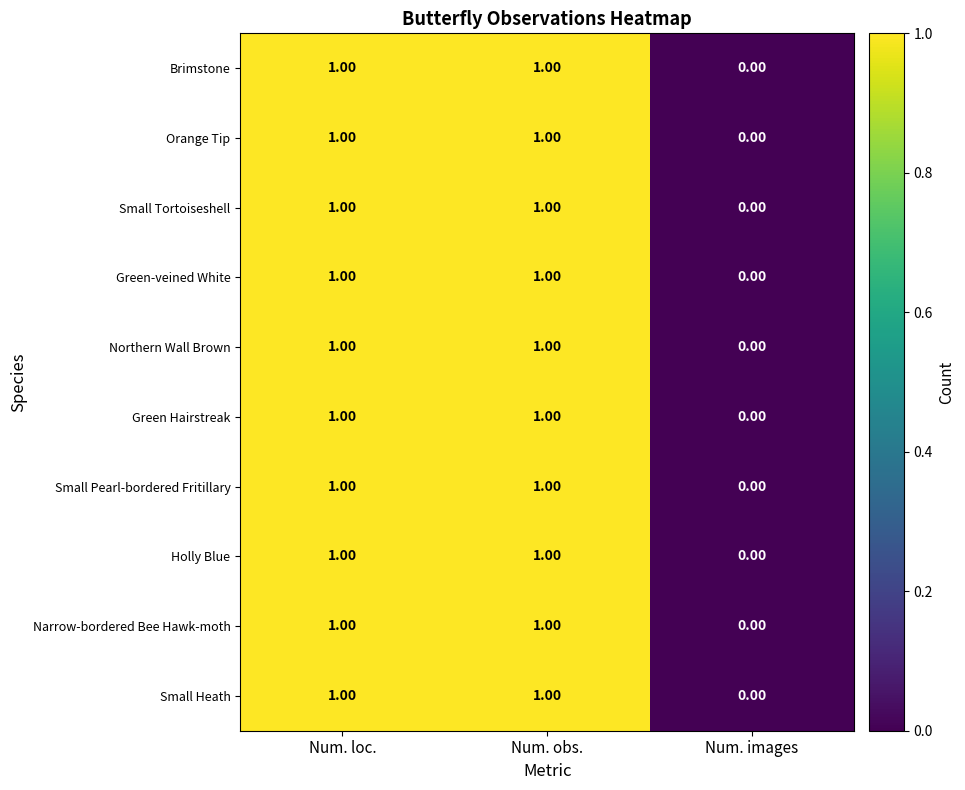

How many positive values does the Small Heath series have?

2